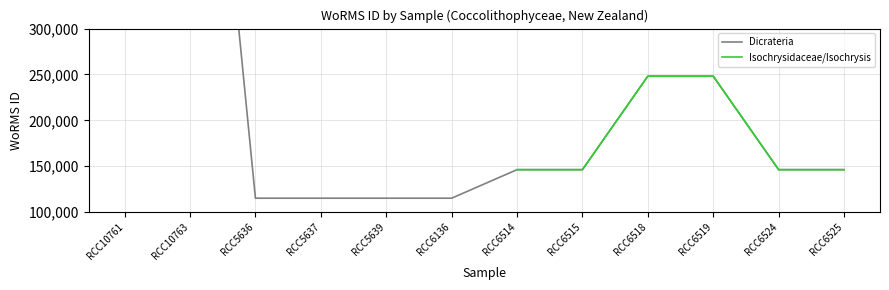

How many data points does each series have?

12